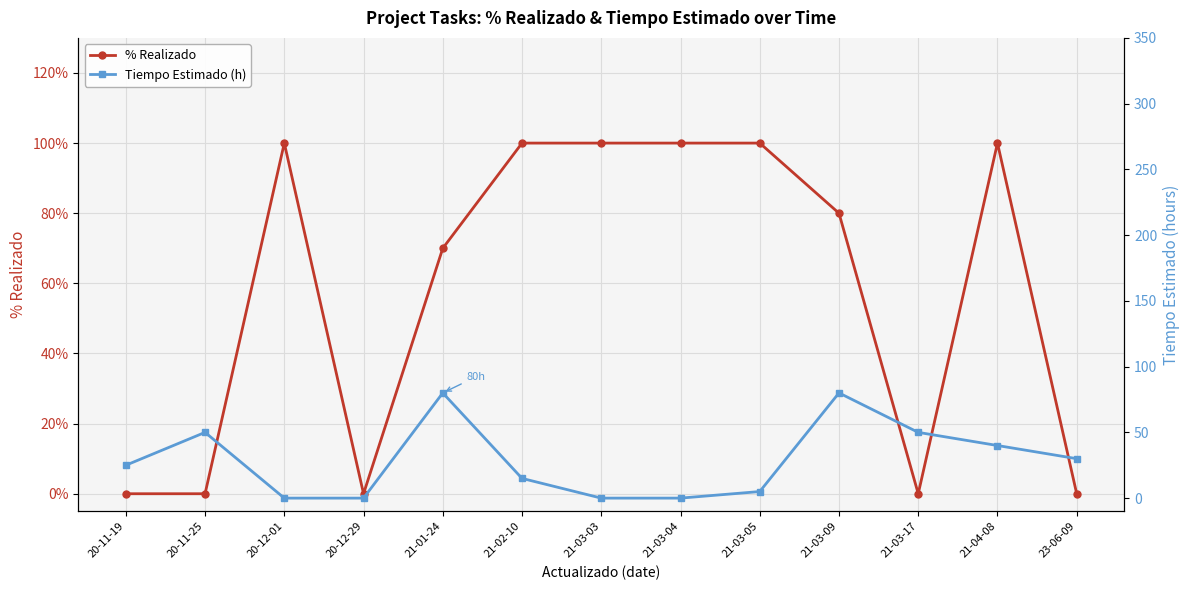

True or false: % Realizado has a value of 100 at 21-03-04.

True